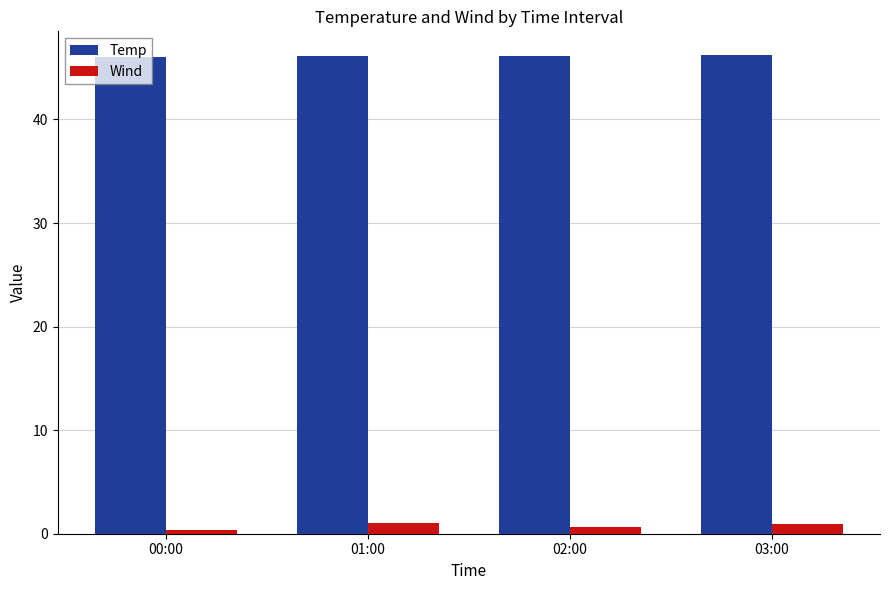

What is the spread (max minus min) of values at 02:00?

45.5